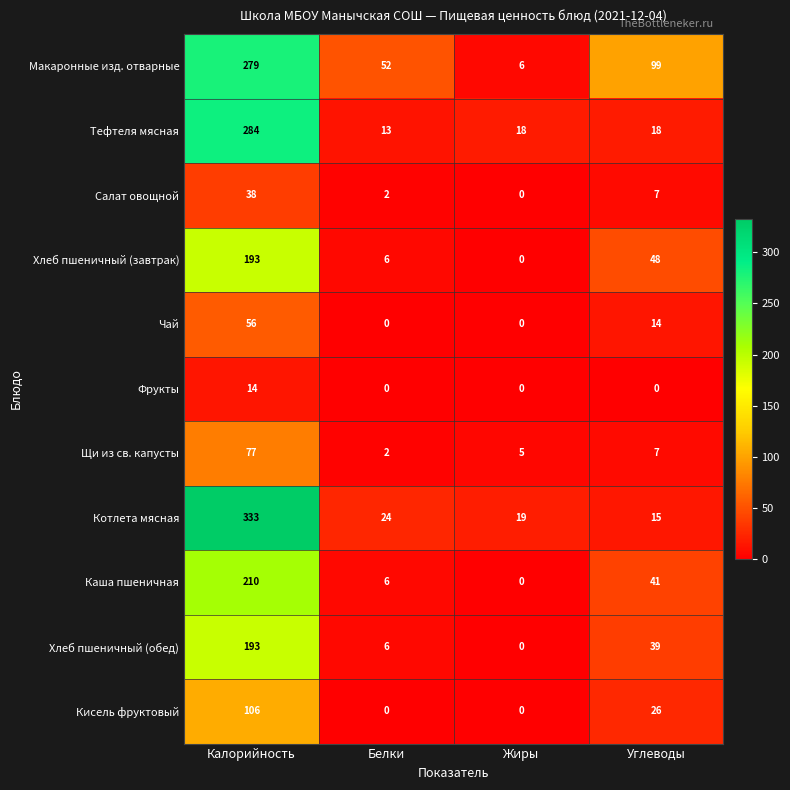

True or false: Щи из св. капусты has a value of 106 at Калорийность.

False